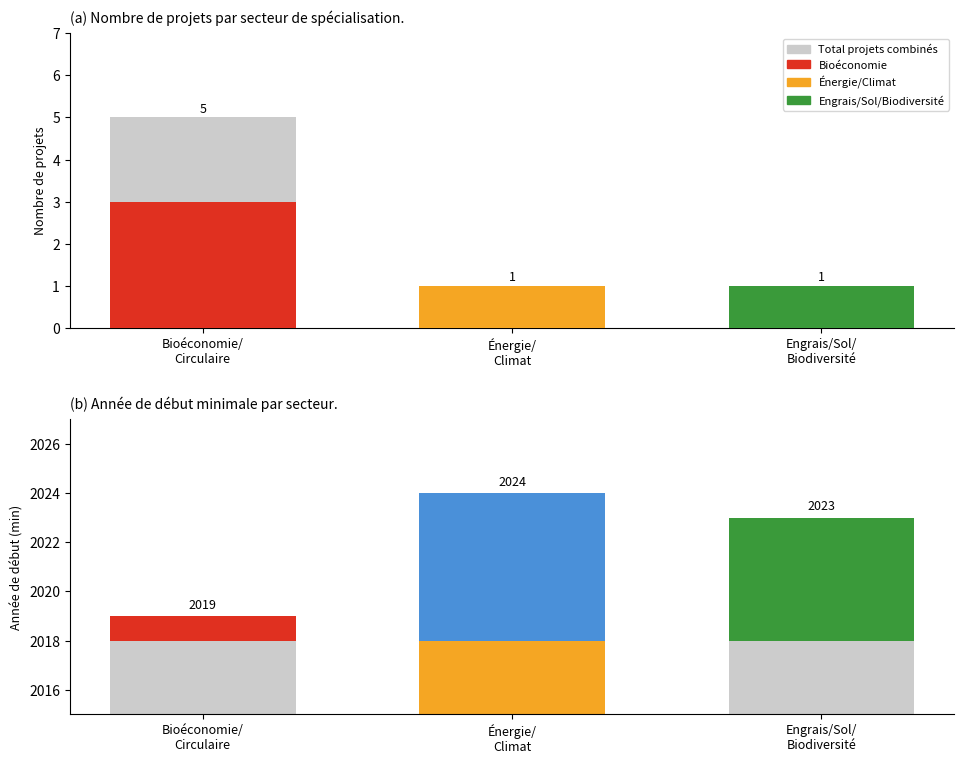

Is the value of Sub-count at Bioéconomie/
Circulaire greater than the value of Total projects at Énergie/
Climat?

Yes